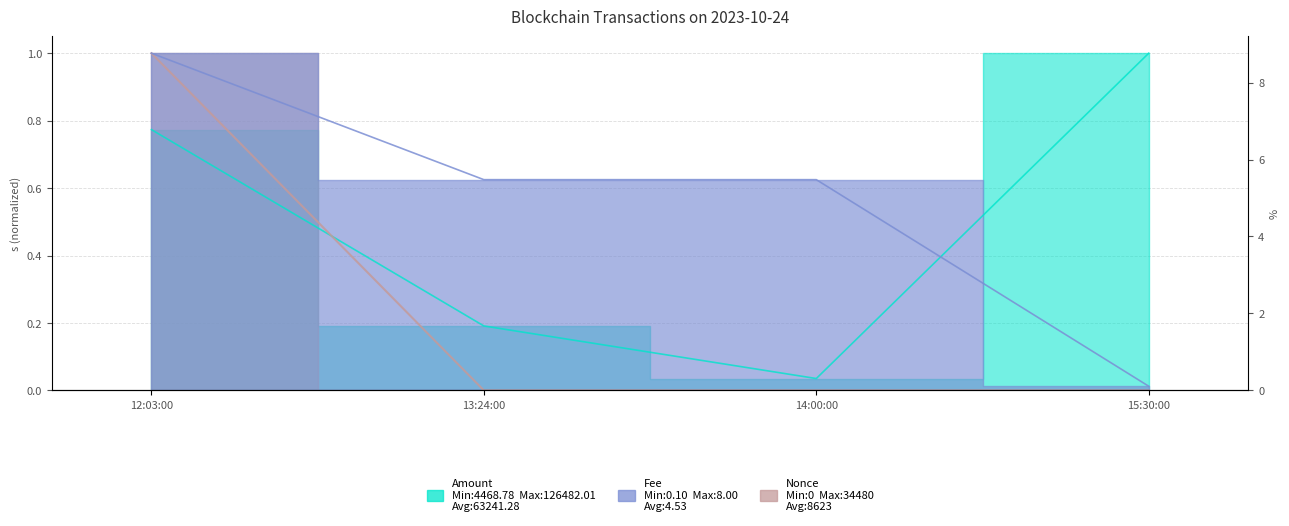

What is the label of the 4th point from the right?

12:03:00